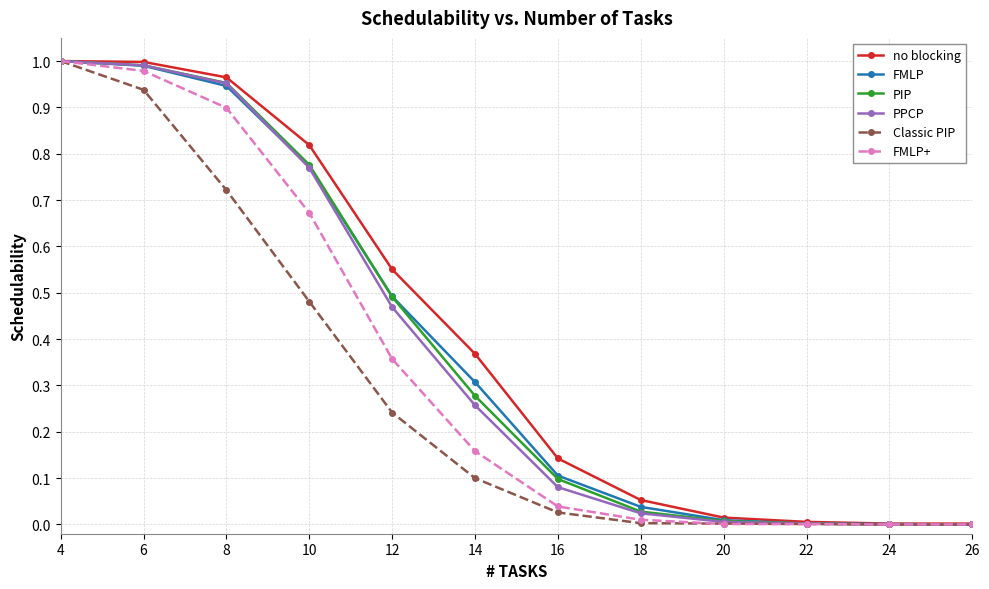

The value of PPCP at 24 is 0.0. True or false?

True